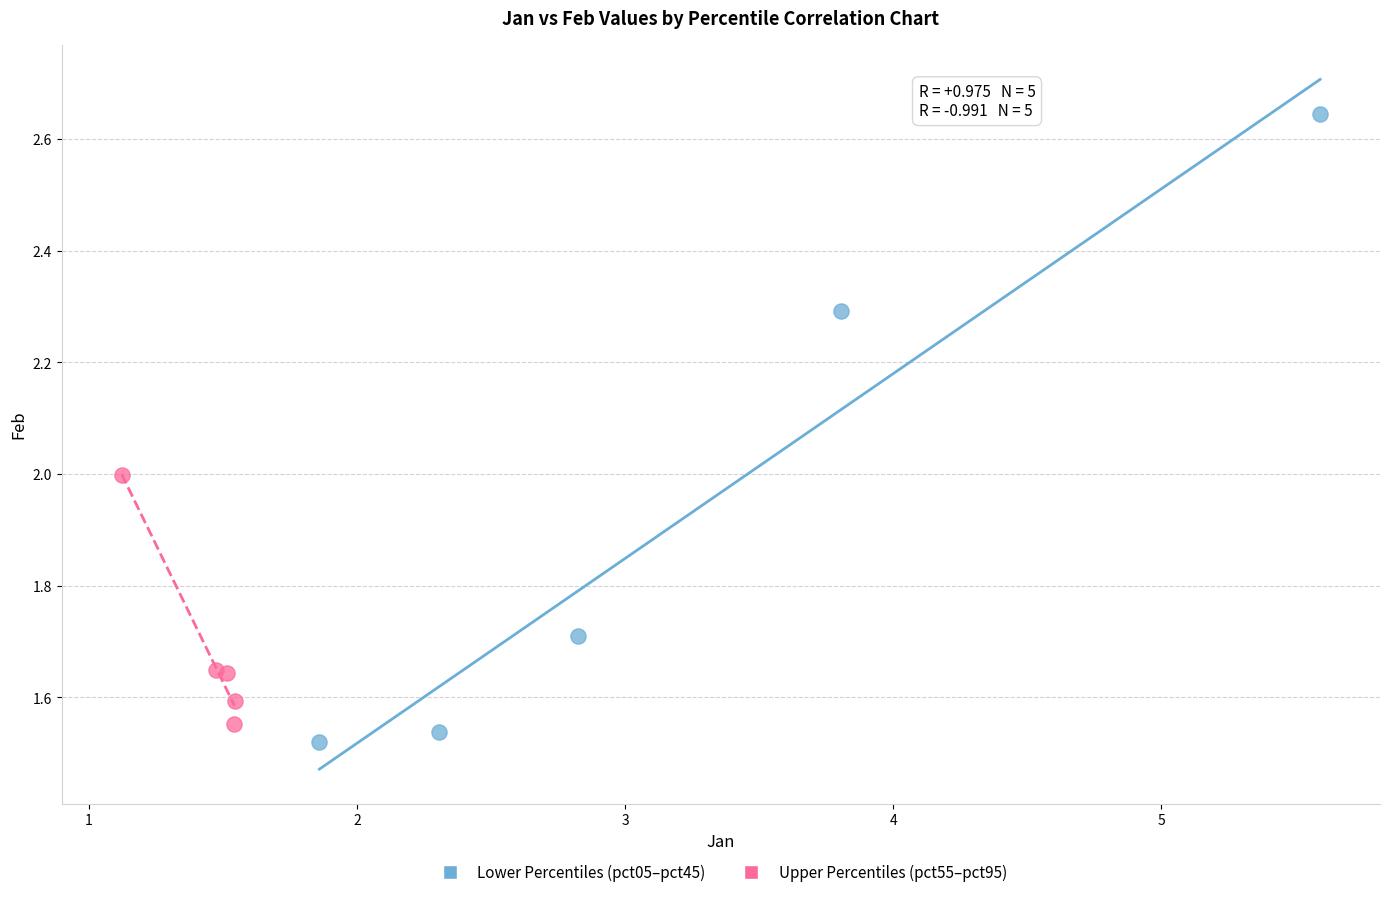

Which series contains the highest Y value?

Lower Percentiles (pct05–pct45)